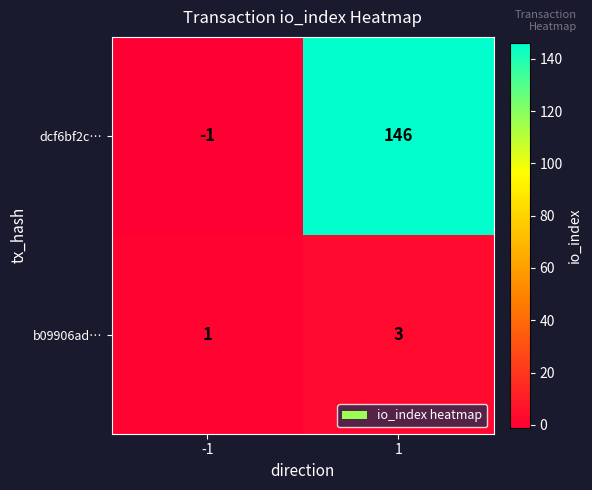

What is the minimum value shown in the chart?

-1